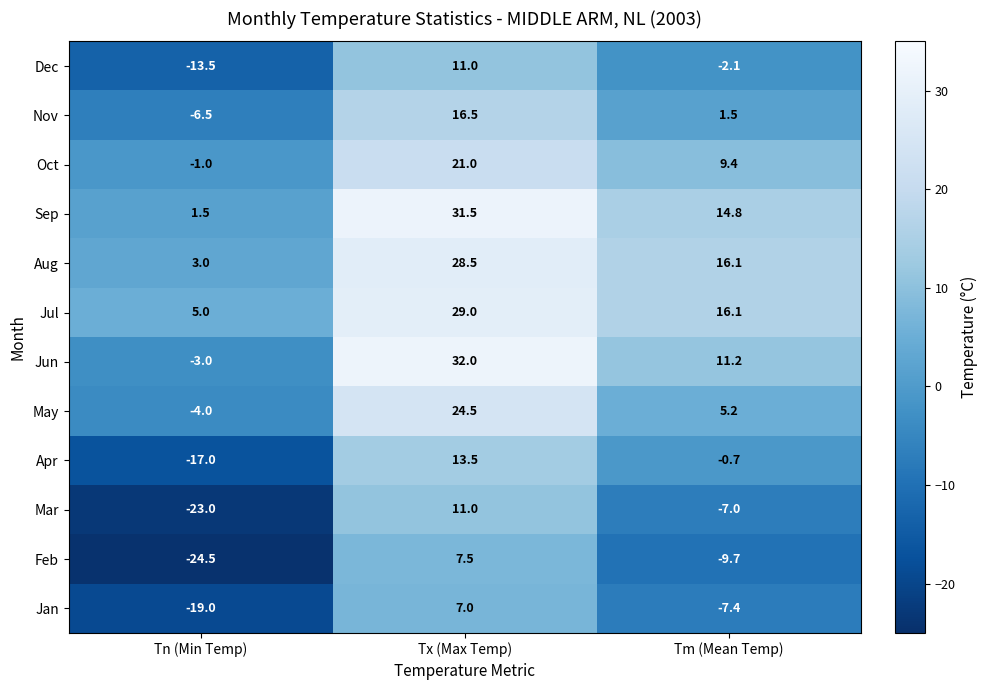

Which series has the largest total across all categories?

Jul